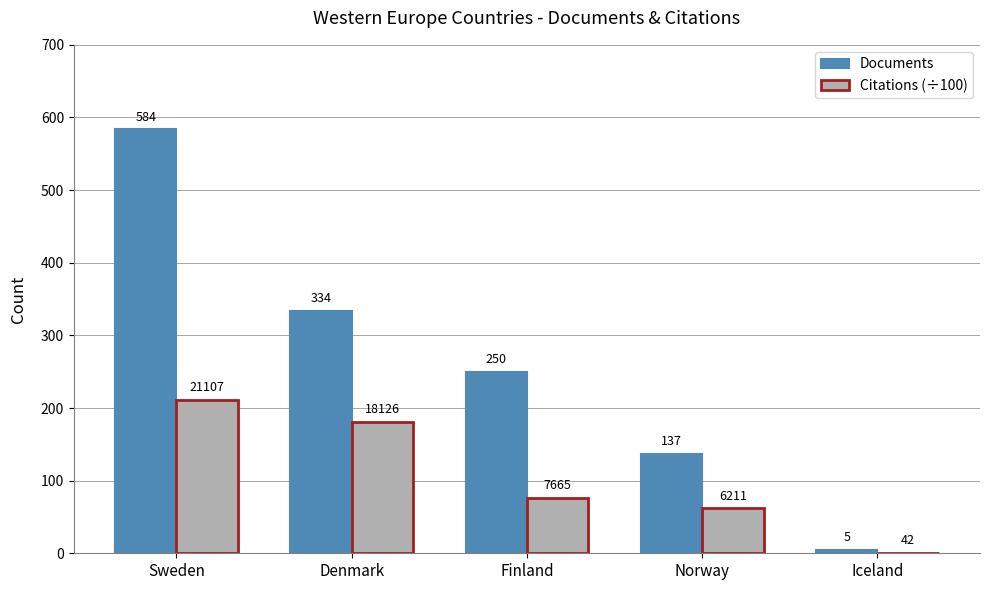

What is the sum of the Documents values at Finland and Denmark?

584.0